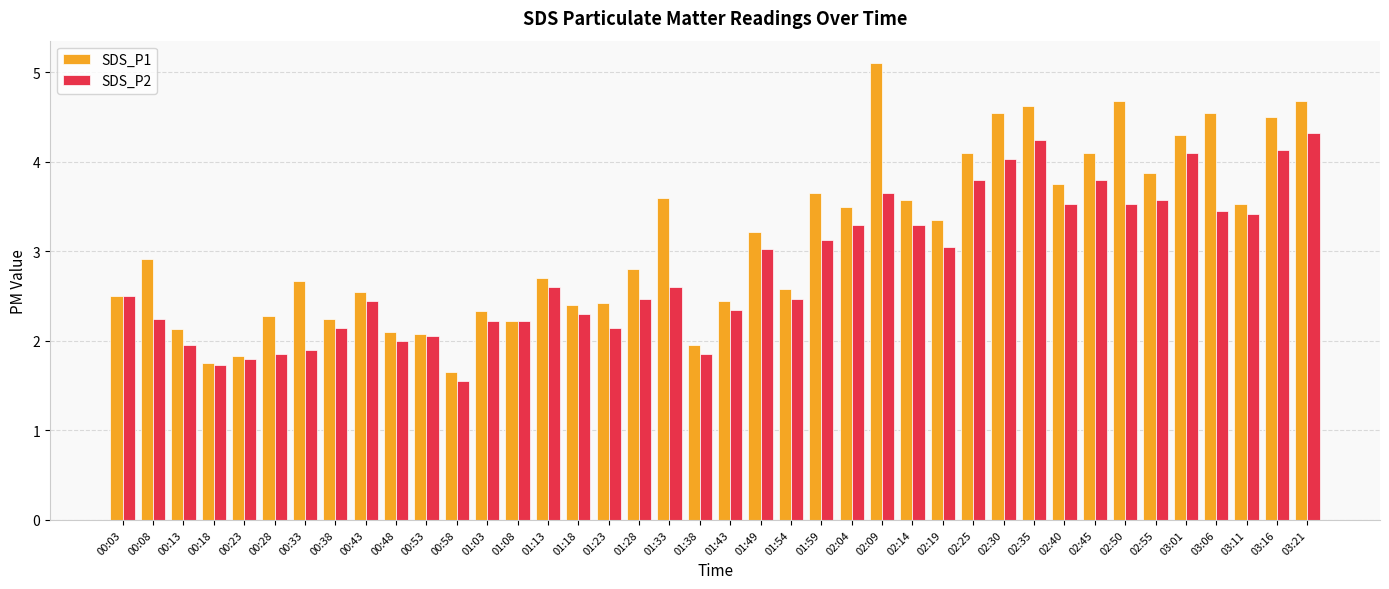

Which series changed the most between 02:19 and 03:21?

SDS_P1